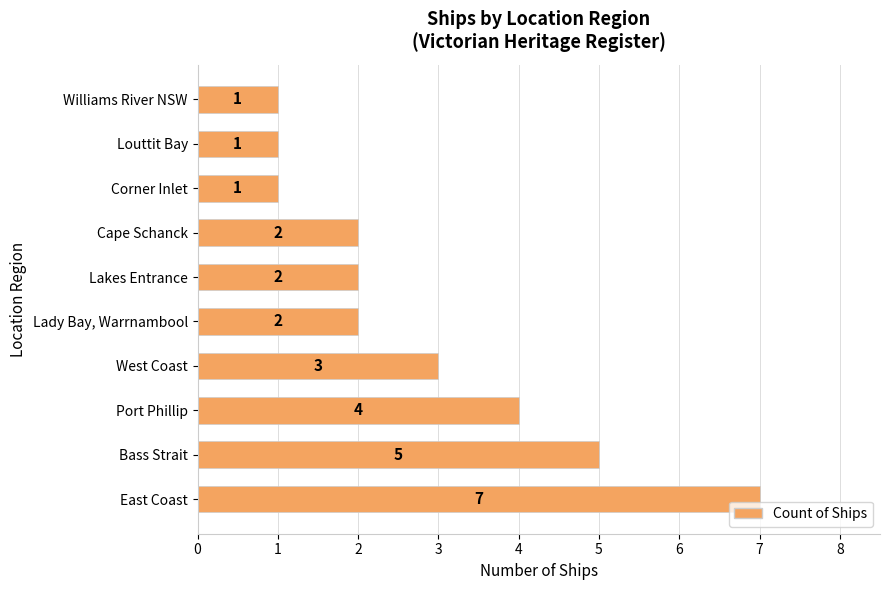

What is the change in value from East Coast to Williams River NSW?

-6